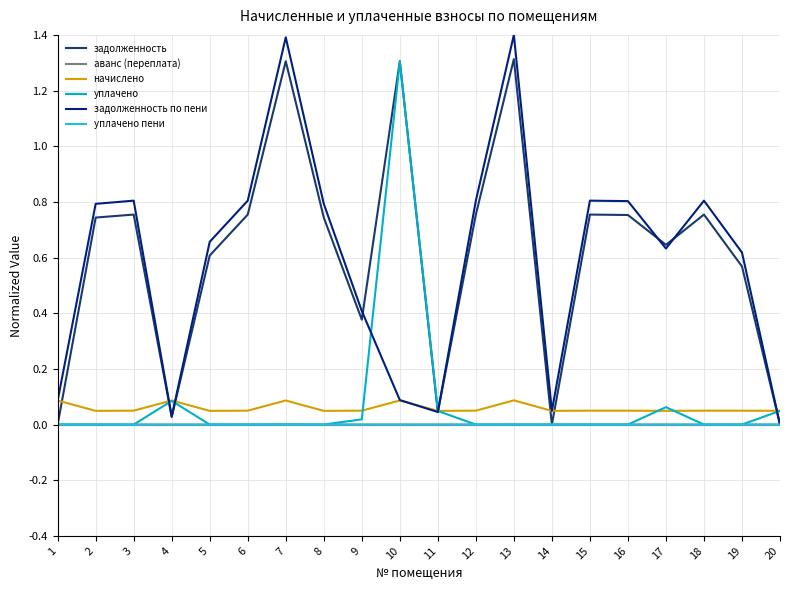

Is the value of начислено at 12 greater than the value of уплачено at 1?

Yes